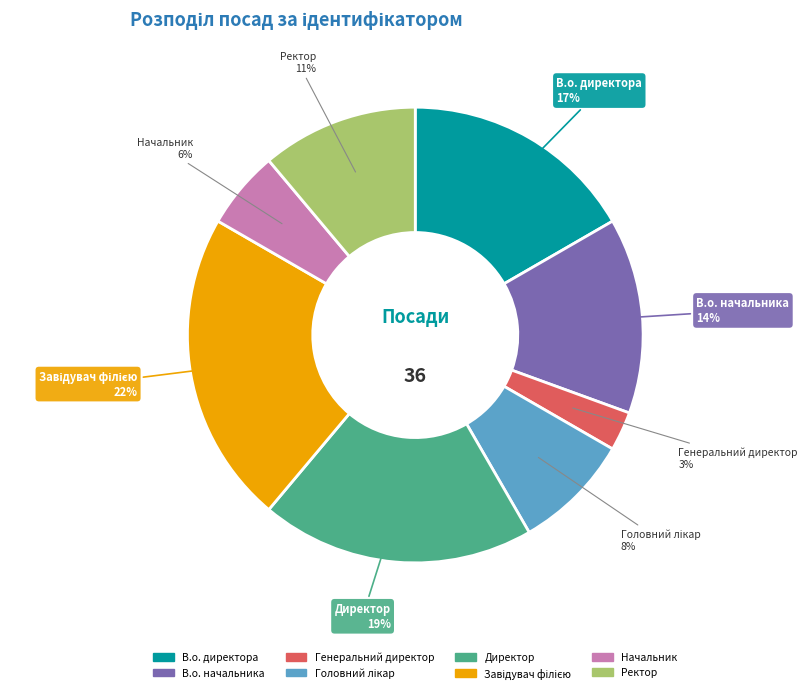

Count the number of slices in the pie.

8